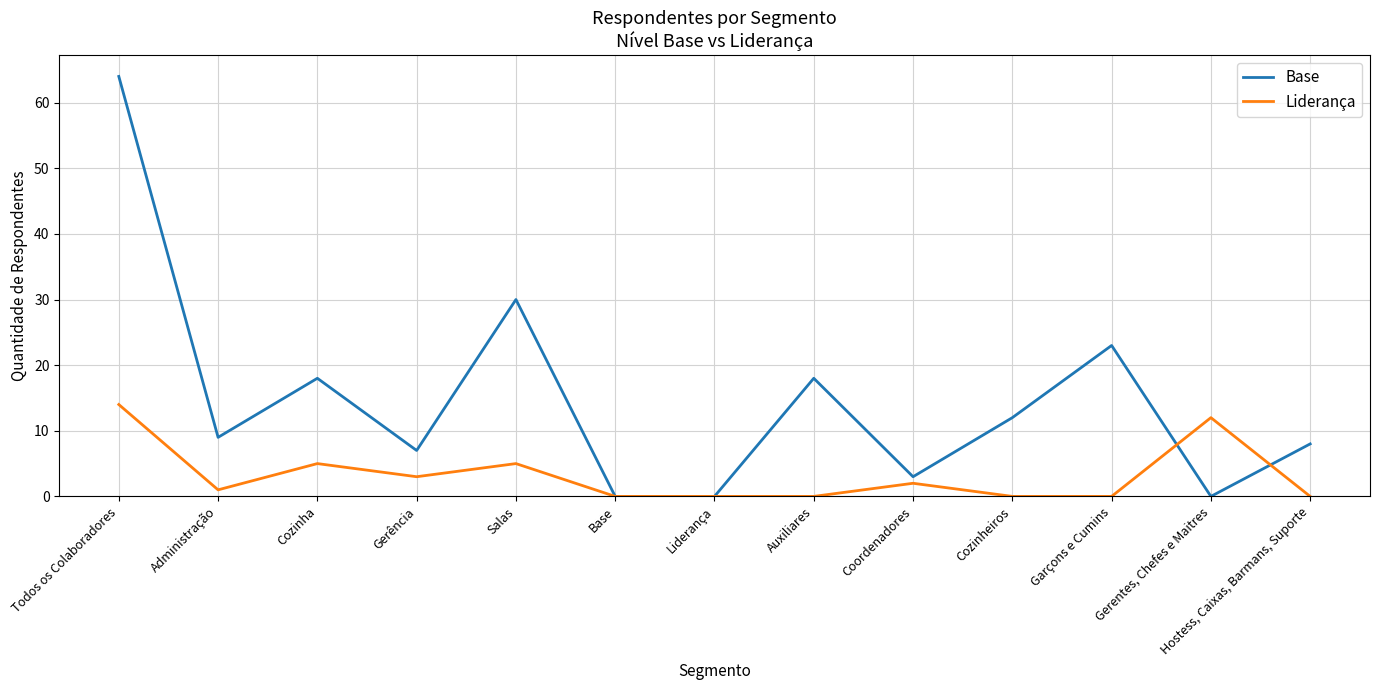

What position from the left is Garçons e Cumins?

11